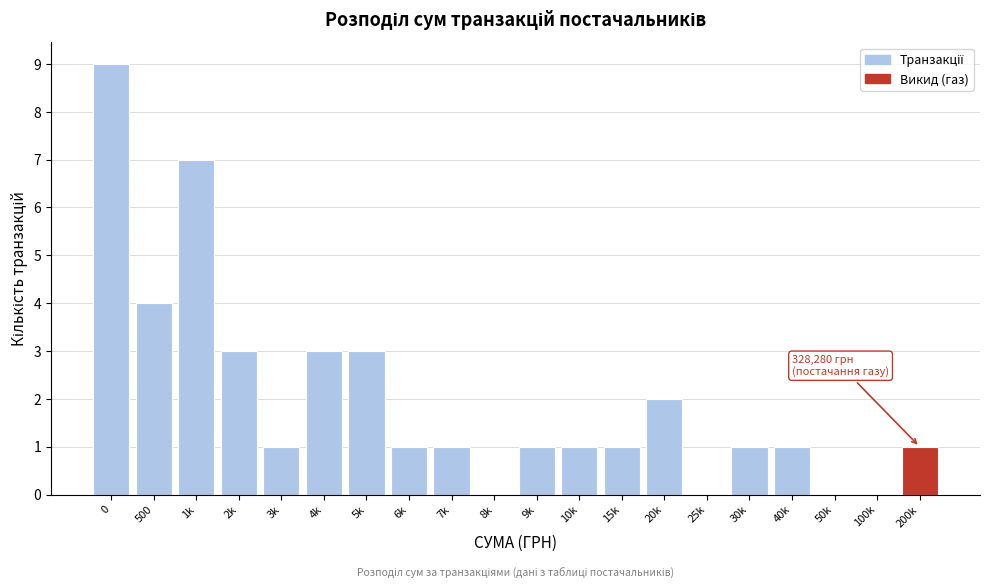

Reading left to right, extract all data points from this chart.

0=9	500=4	1k=7	2k=3	3k=1	4k=3	5k=3	6k=1	7k=1	8k=0	9k=1	10k=1	15k=1	20k=2	25k=0	30k=1	40k=1	50k=0	100k=0	200k=1